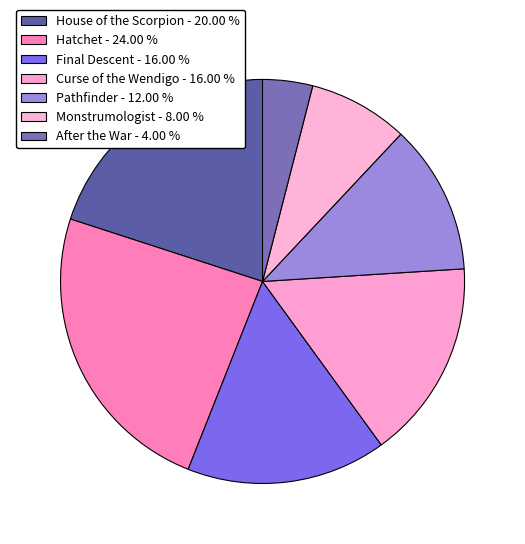

Between House of the Scorpion and Monstrumologist, which is larger?

House of the Scorpion